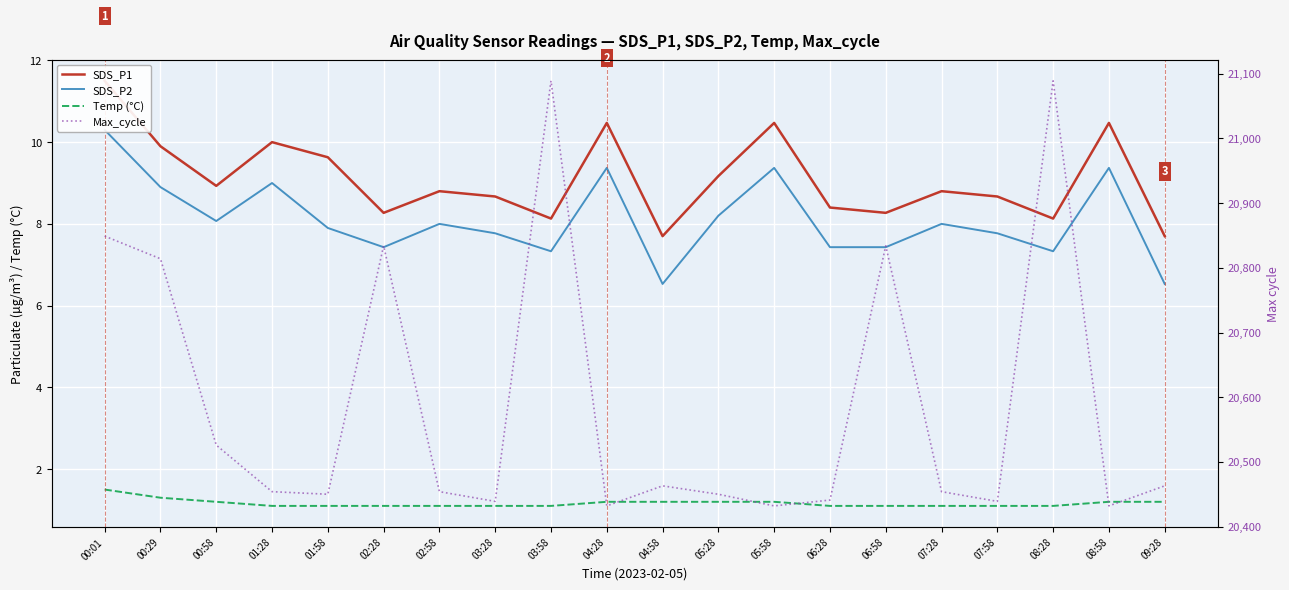

Between 09:28 and 00:29, which is larger?

00:29